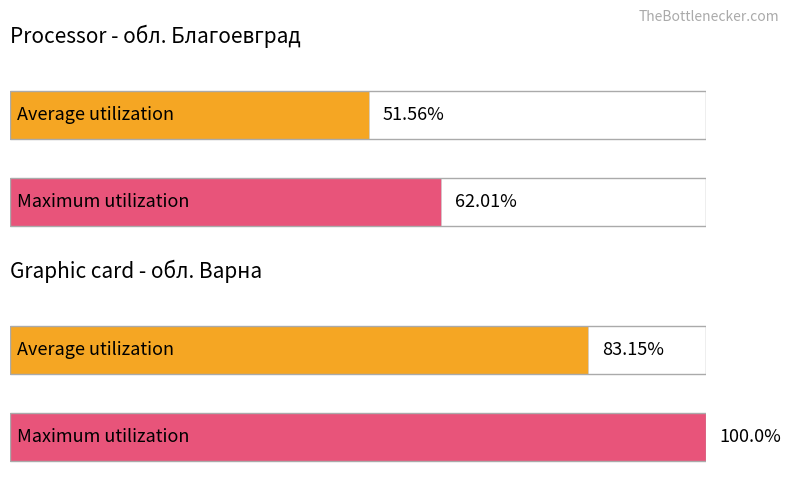

The value of Average utilization at обл. Ловеч is 137.7. True or false?

False